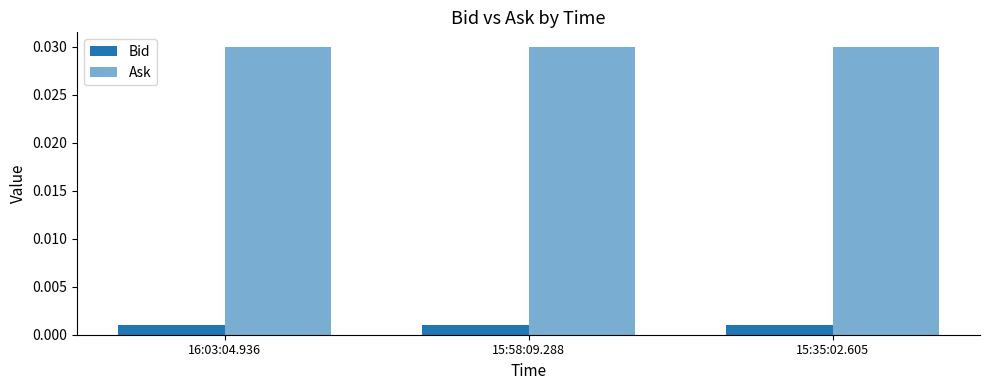

At which label is Ask closest to 0?

16:03:04.936